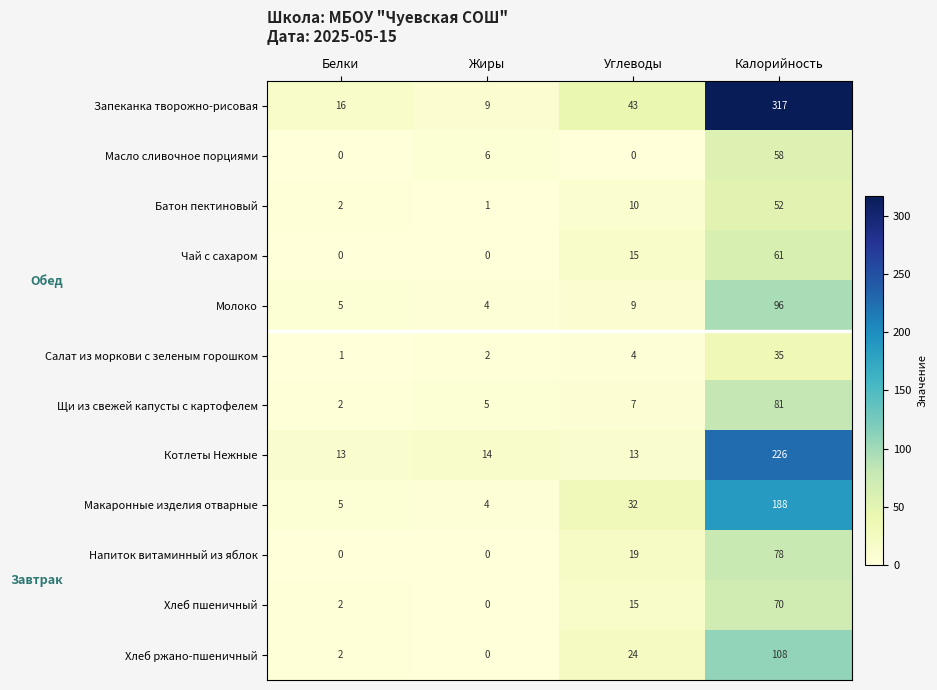

What is the sum of all Макаронные изделия отварные values?

229